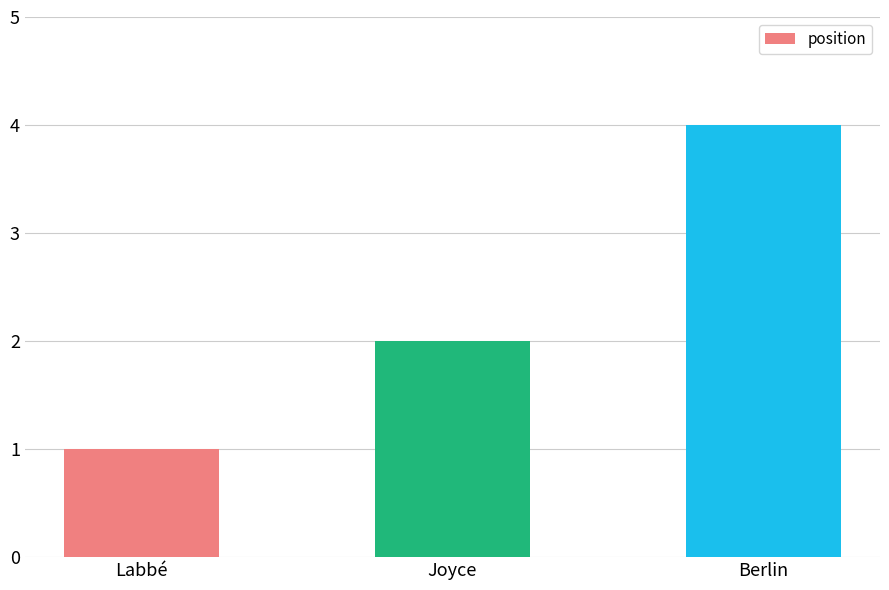

The chart shows a value of 2 at Labbé. True or false?

False